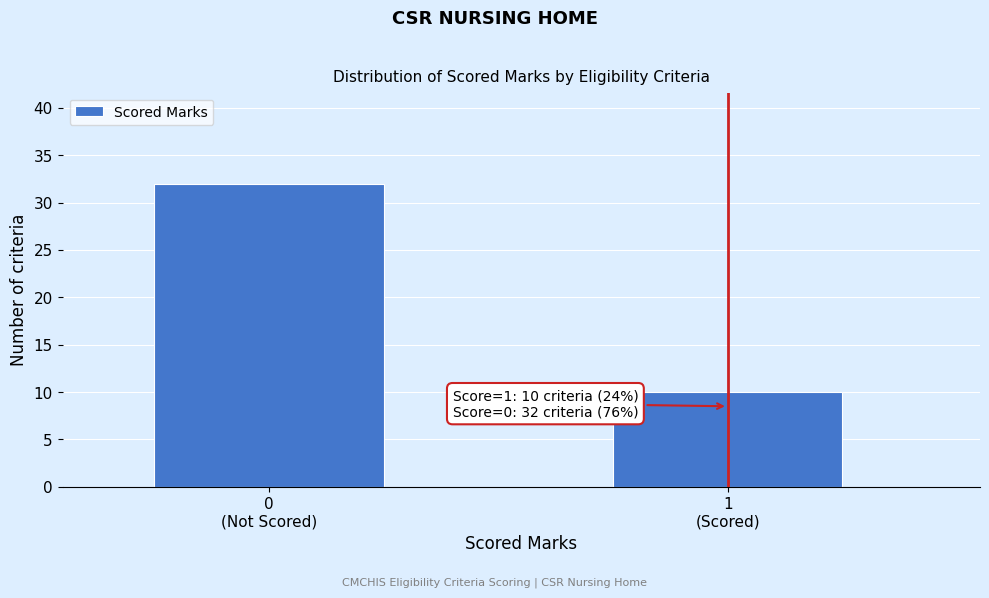

Reading left to right, transcribe all the data shown in this chart.

32	10